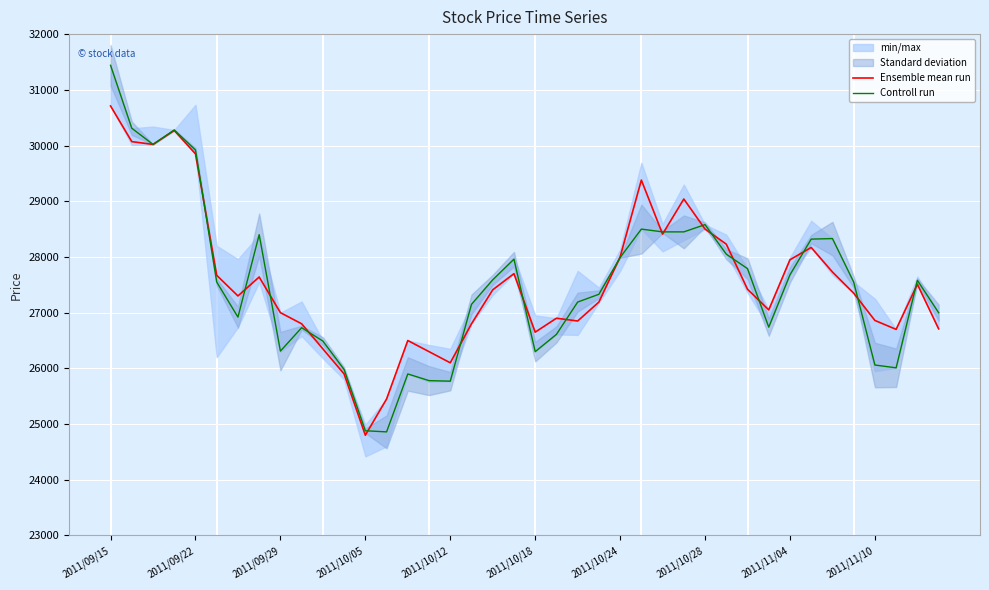

Count the number of categories in the chart.

40